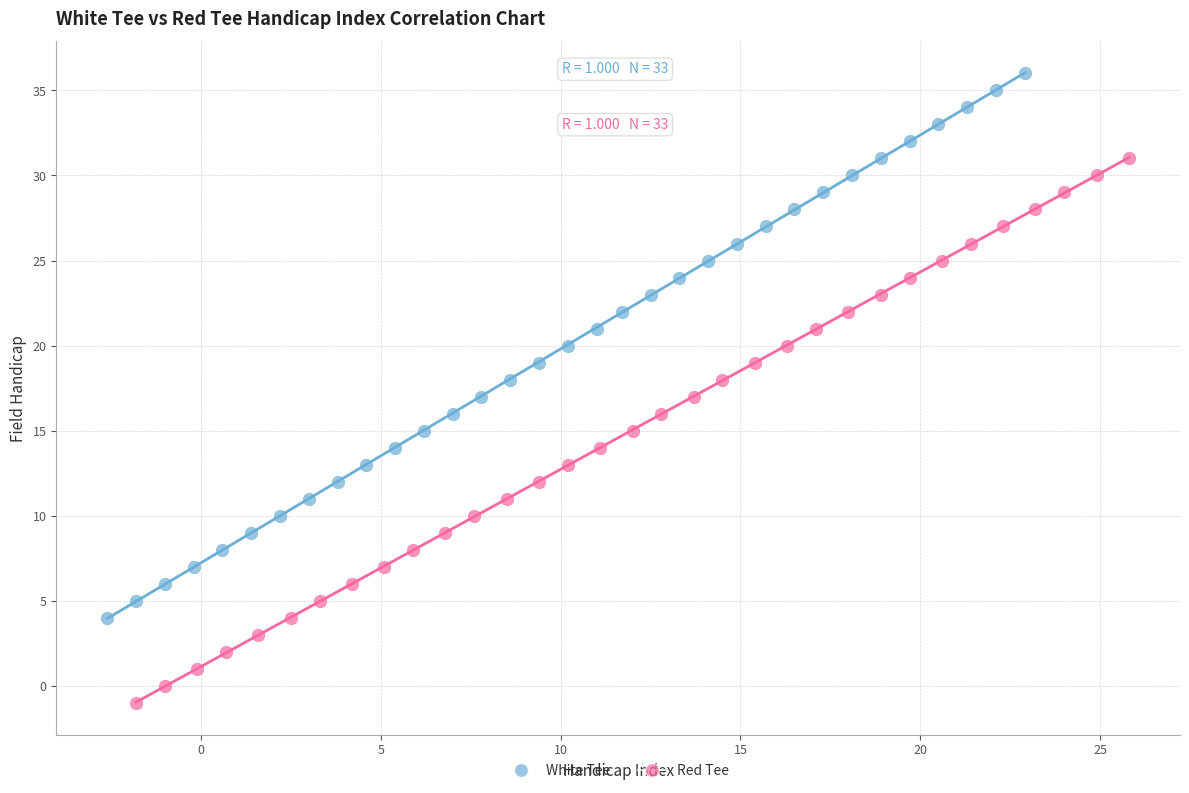

Which series reaches the maximum Y coordinate?

White Tee